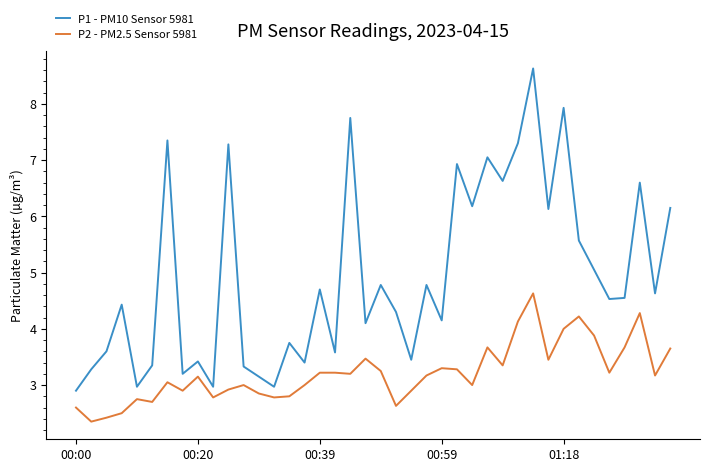

Rank the series by their maximum value, from highest to lowest.

P1 - PM10 Sensor 5981, P2 - PM2.5 Sensor 5981